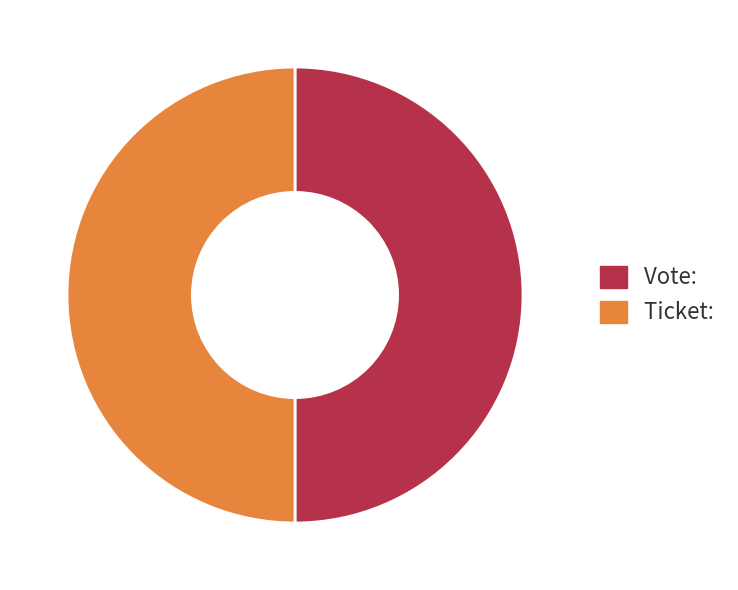

Do Ticket and Vote together represent more than half of the pie?

Yes